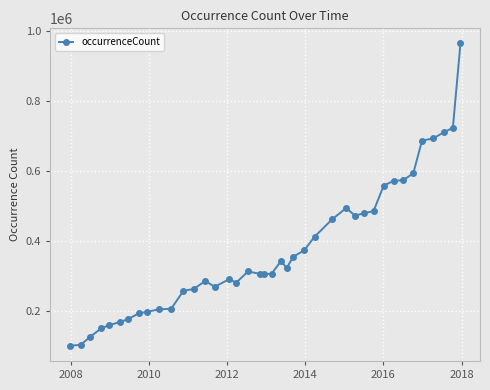

What is the sum of all values?

14973079